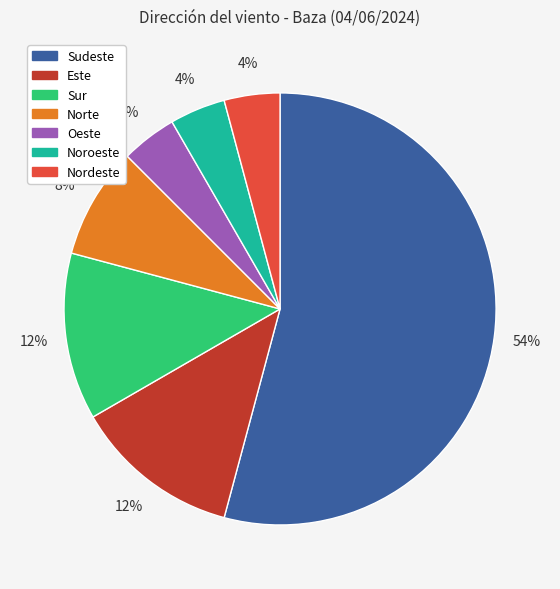

To the nearest percent, what is the difference between the Este and Noroeste slice percentages?

8%